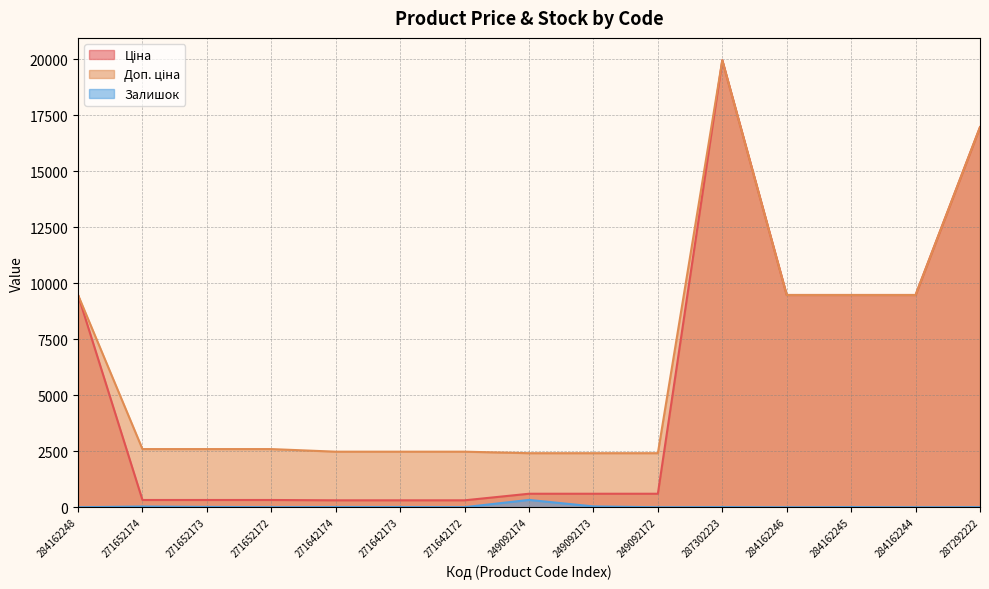

What are all the series names shown in the legend?

Ціна, Доп. ціна, Залишок